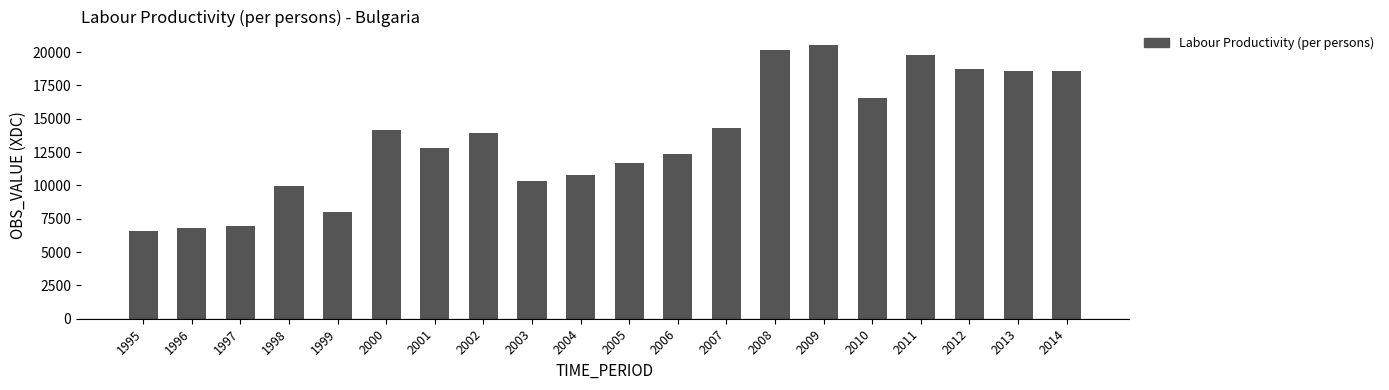

How many series are shown in this chart?

1